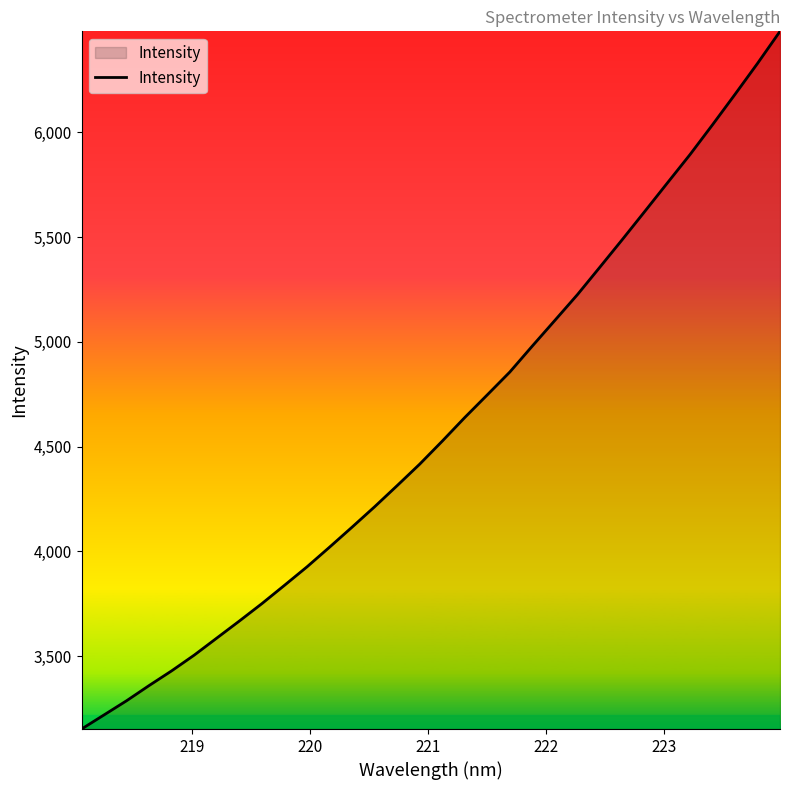

What is the minimum value shown in the chart?

3153.0